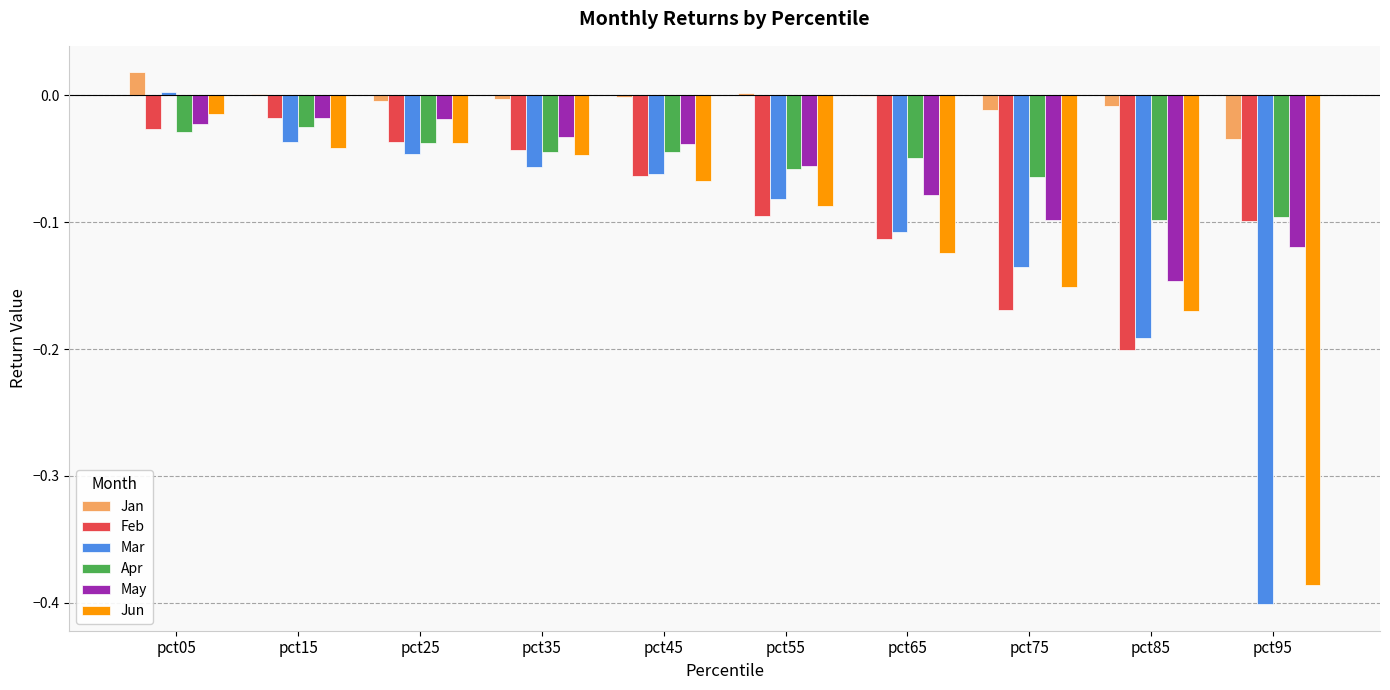

Count the number of categories in the chart.

10